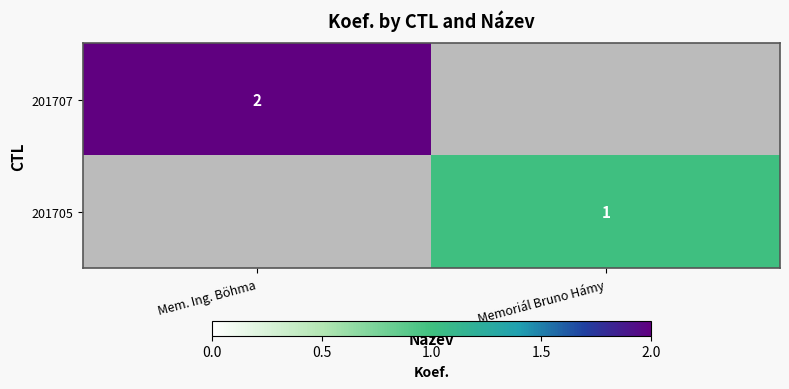

True or false: 201707 has a value of 2 at Mem. Ing. Böhma.

True